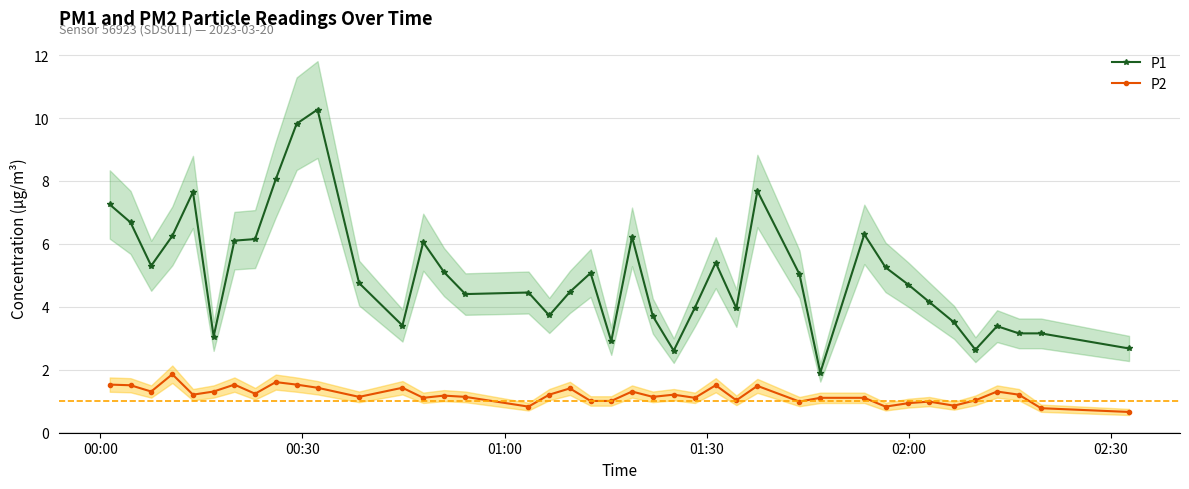

Which series has the largest range (max minus min)?

P1